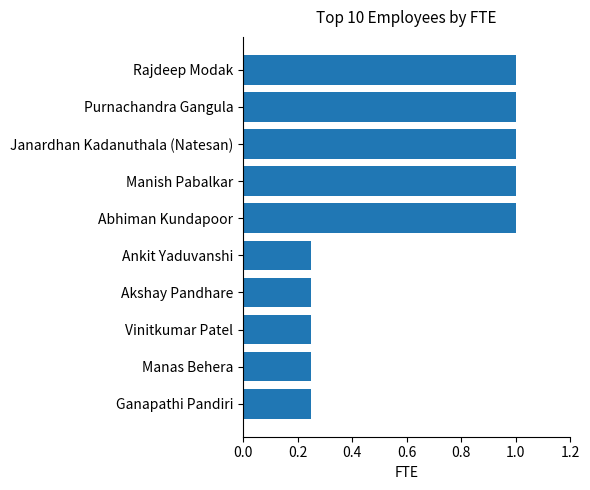

How many bars are there in total?

10